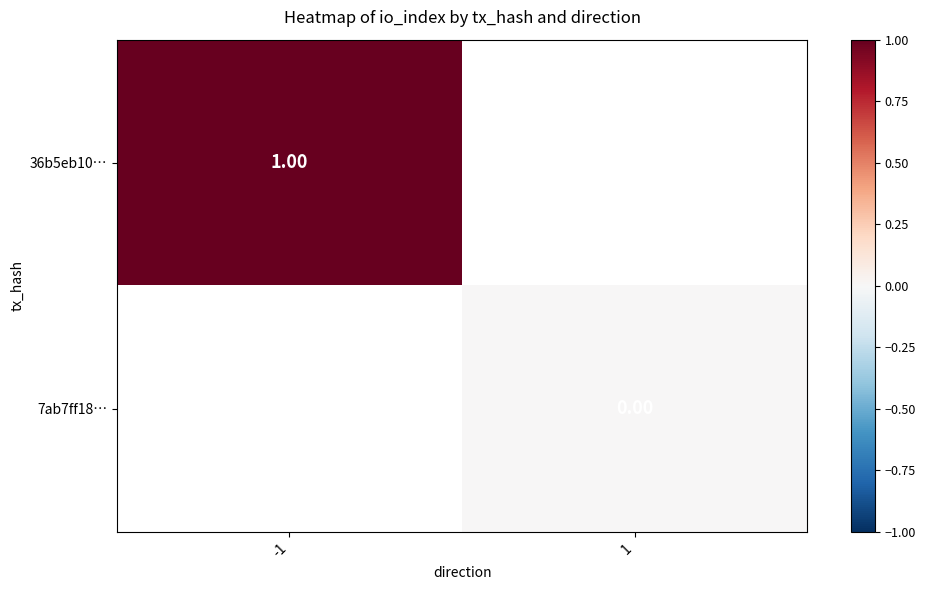

What is the maximum value shown in the chart?

1.0